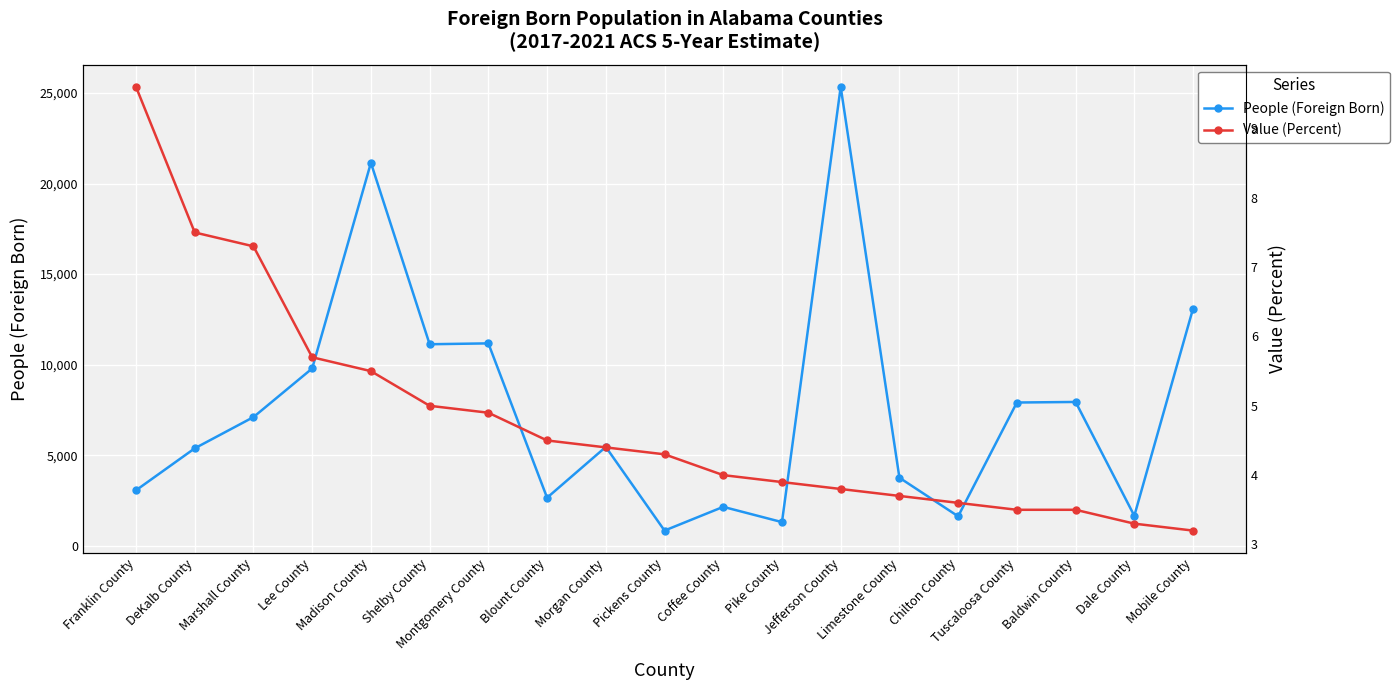

Is it true that Value (Percent) equals 7.3 at Marshall County?

True